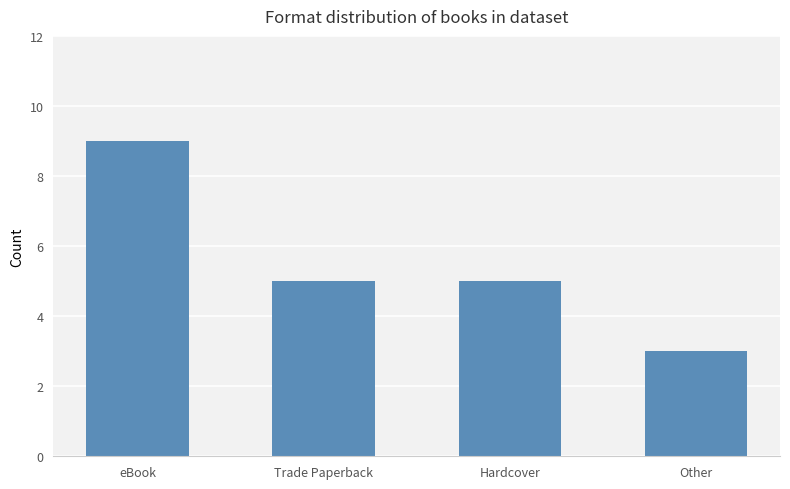

Where does the data first go above 5?

eBook